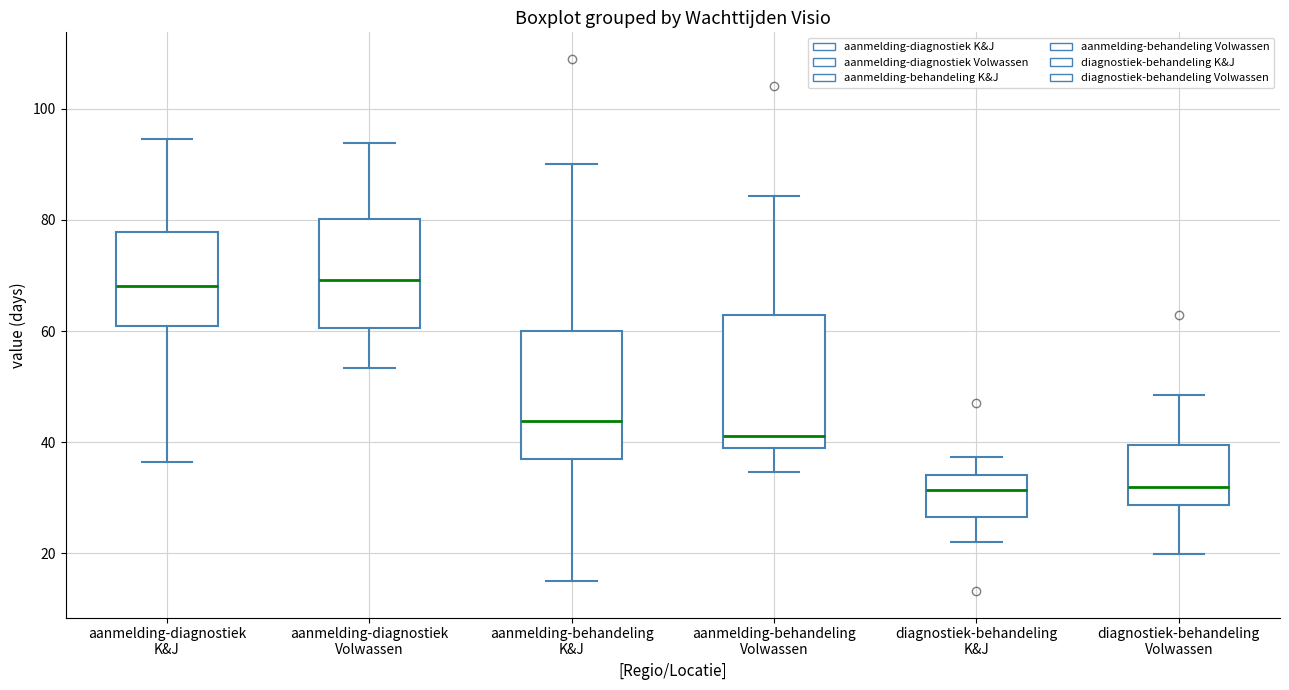

Where is the lower edge of the box for aanmelding-behandeling K&J on the y-axis? The values are not printed on the chart, so give them approximately, as read against the axis.

36